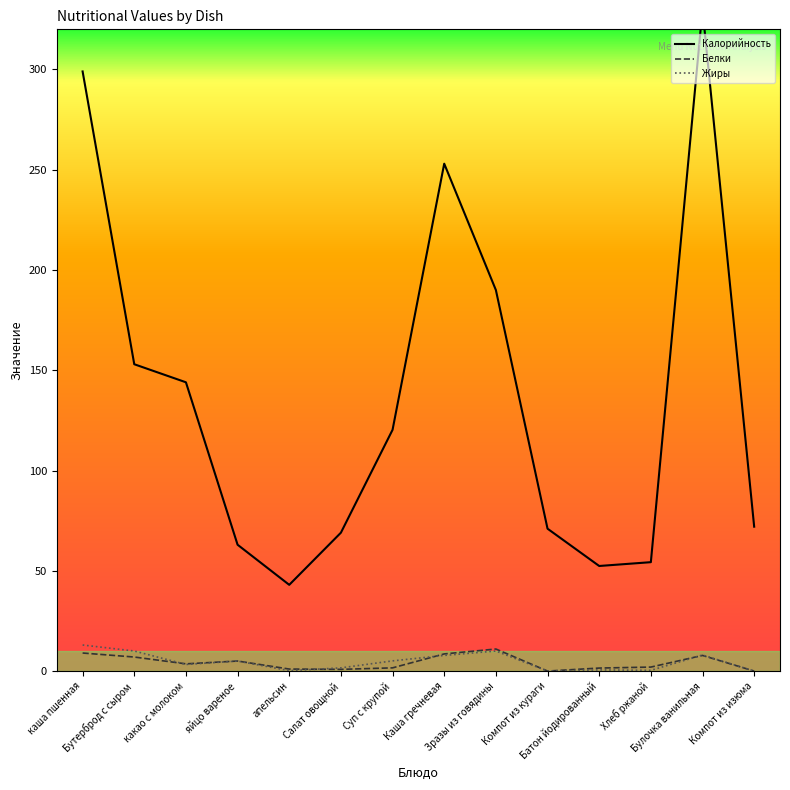

What is the greatest value displayed?

330.0